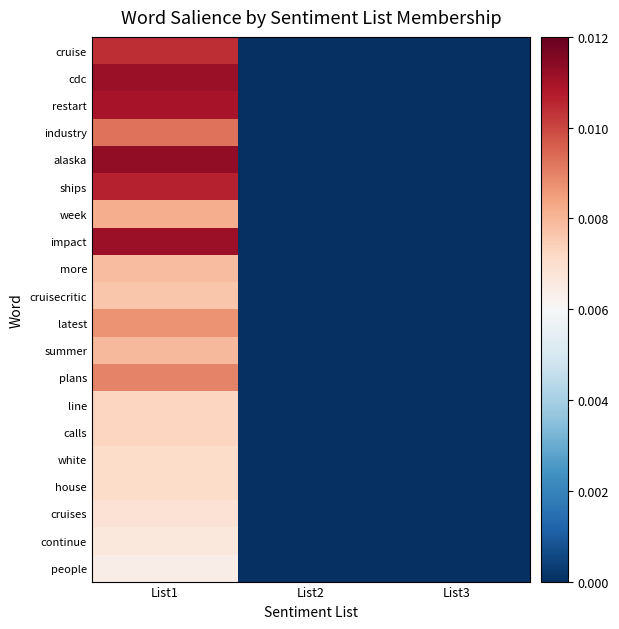

At how many categories does at least one series exceed 0?

1